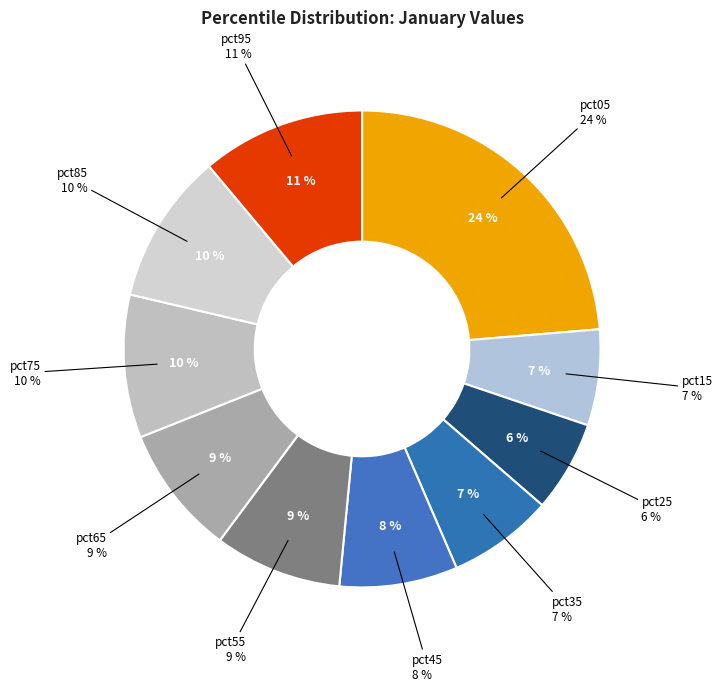

The pct15 slice represents 7% of the pie. True or false?

True